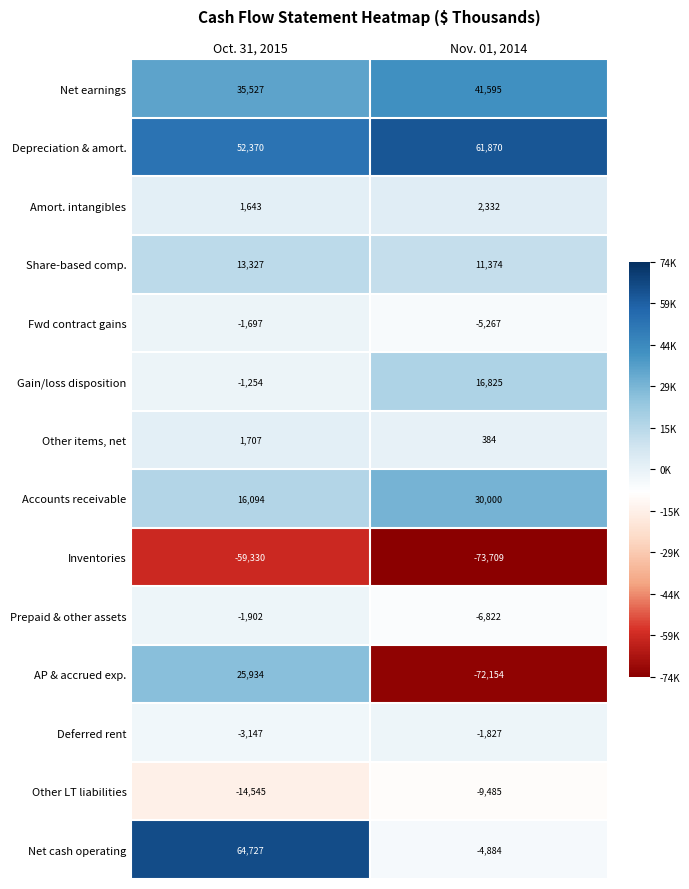

The Other LT liabilities series shows -9485 at Nov. 01, 2014. True or false?

True